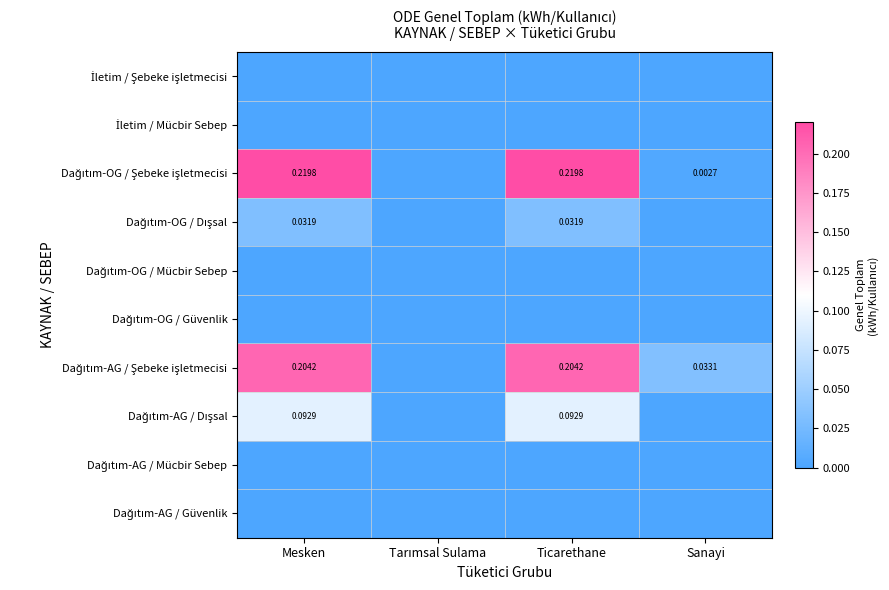

What is the sum of all Dağıtım-OG / Dışsal values?

0.1